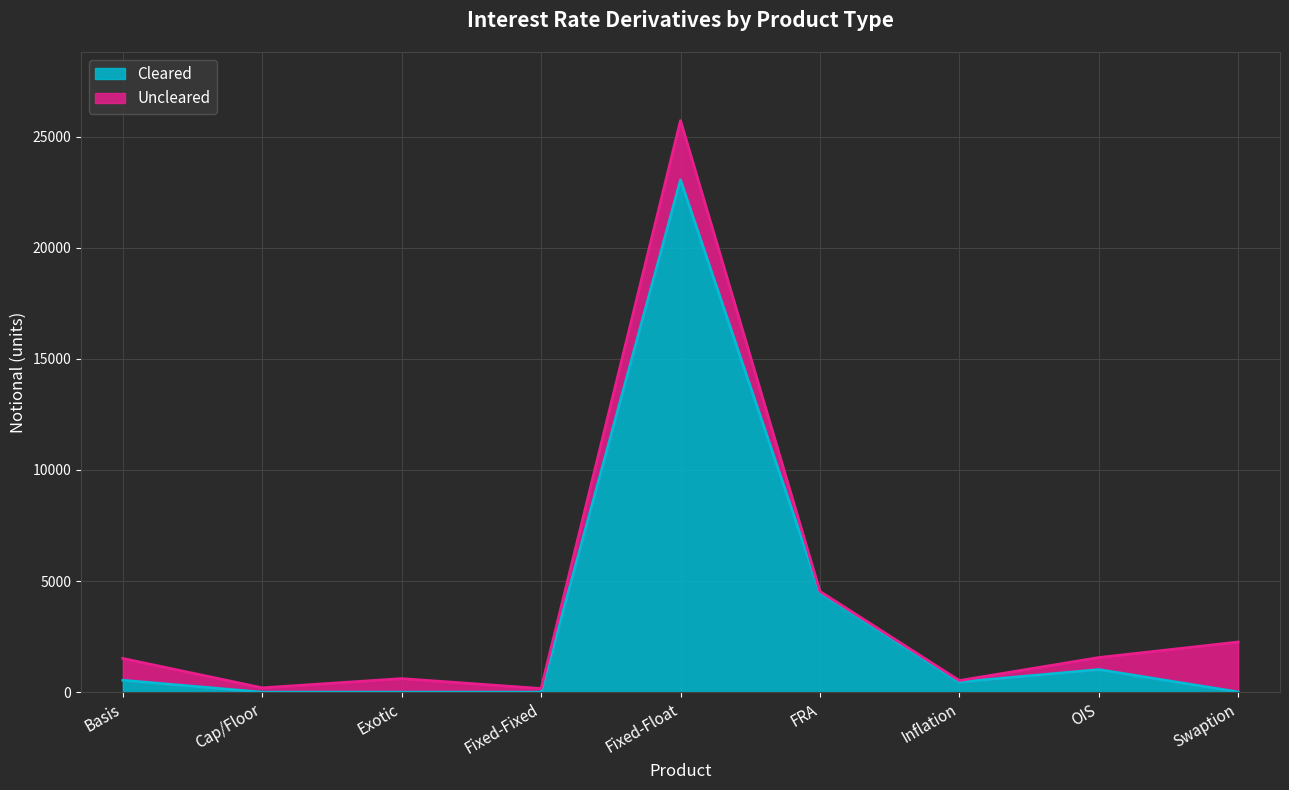

What position from the left is Basis?

1